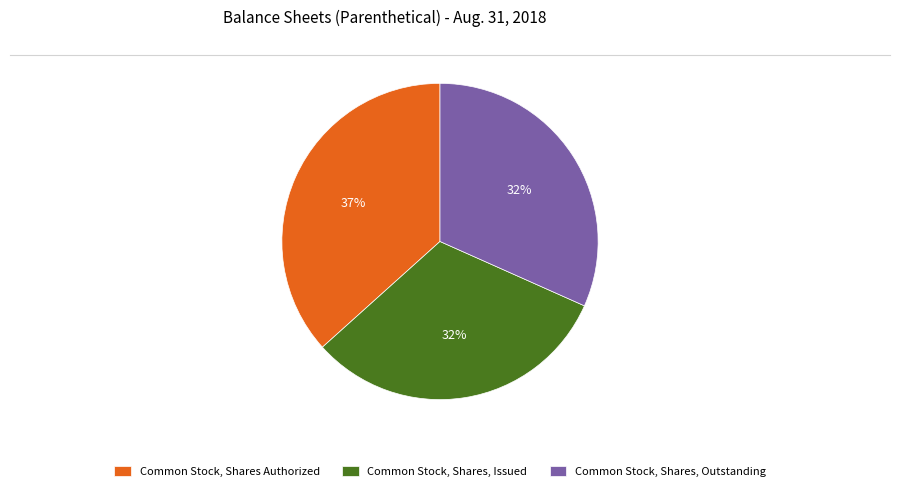

To the nearest percent, what is the difference between the Common Stock, Shares Authorized and Common Stock, Shares, Issued slice percentages?

5%